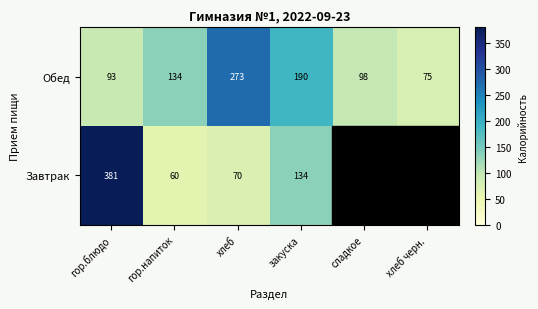

At гор.блюдо, list the series in order from smallest to largest.

Обед, Завтрак